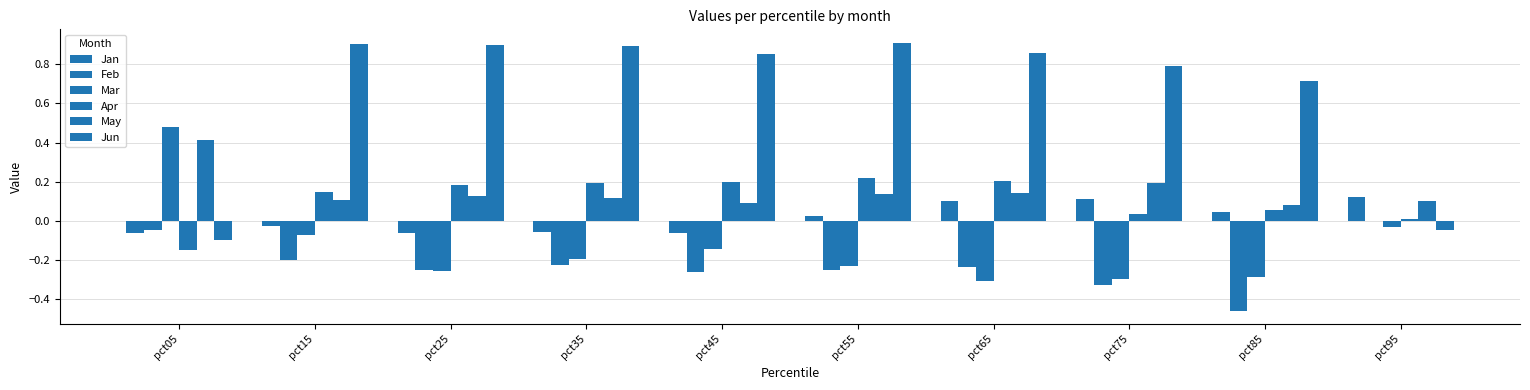

At which label does Apr first exceed 0?

pct15